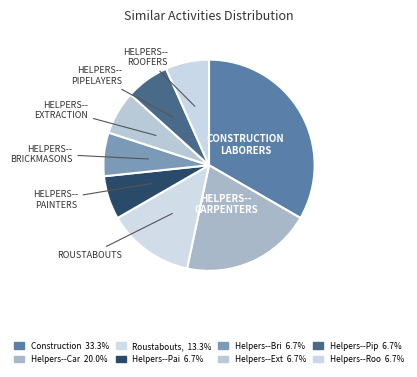

How many segments does this pie chart have?

8